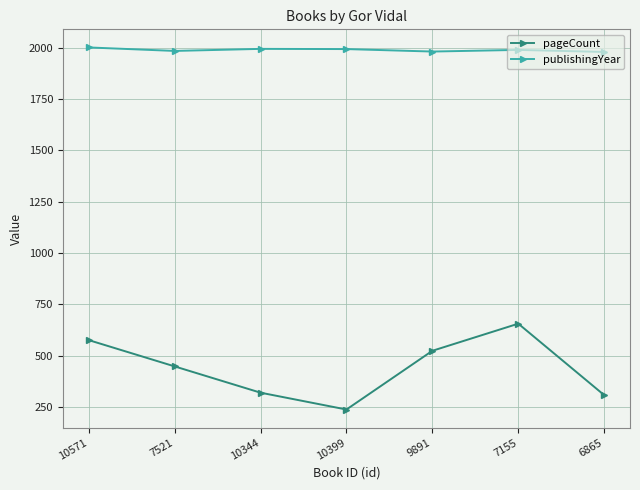

True or false: pageCount and publishingYear intersect in this chart.

False